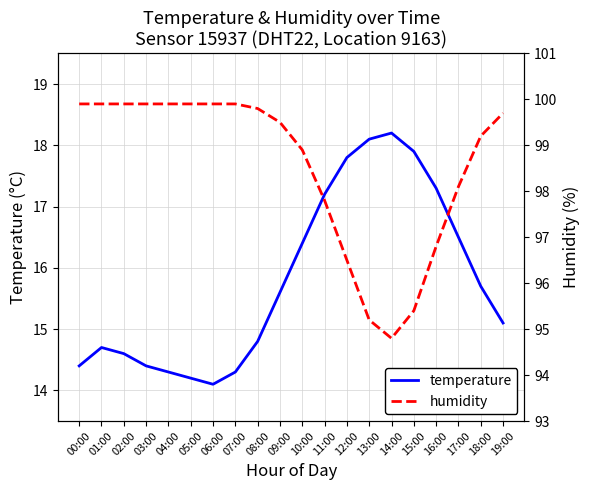

The temperature series shows 15.7 at 18:00. True or false?

True